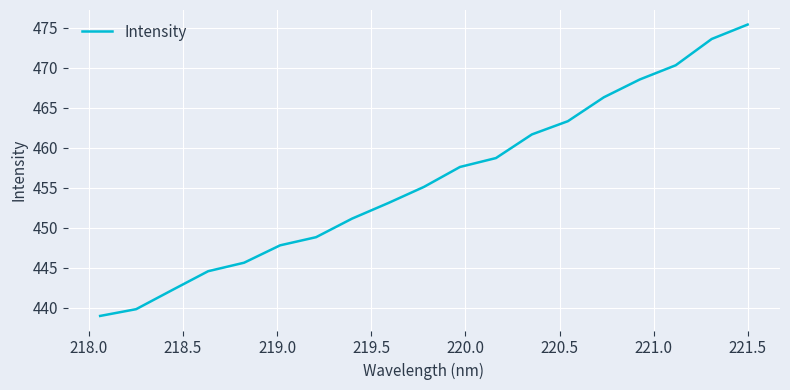

What is the greatest value displayed?

475.4